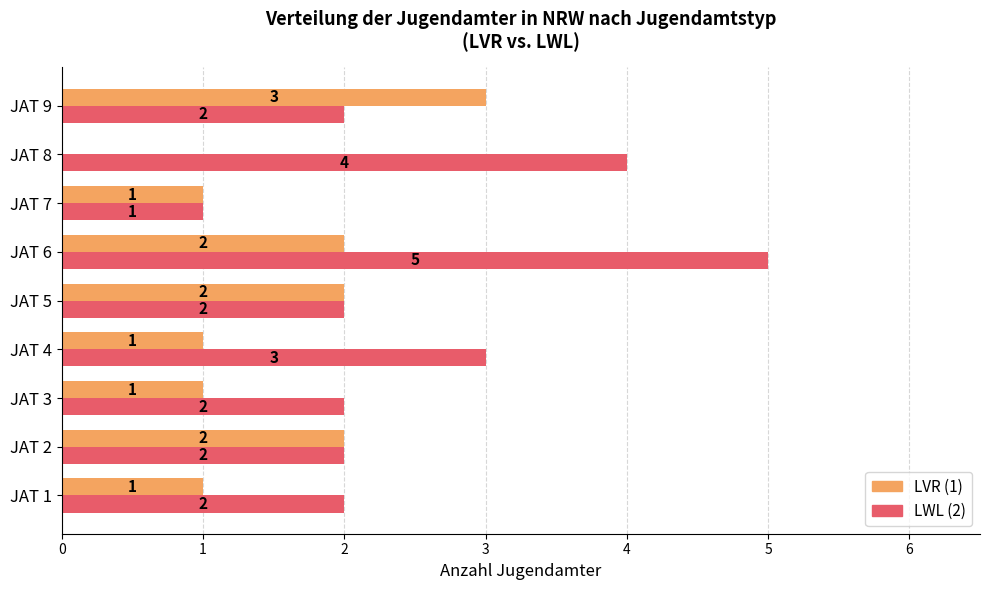

At which category is the sum across all series the highest?

JAT 6